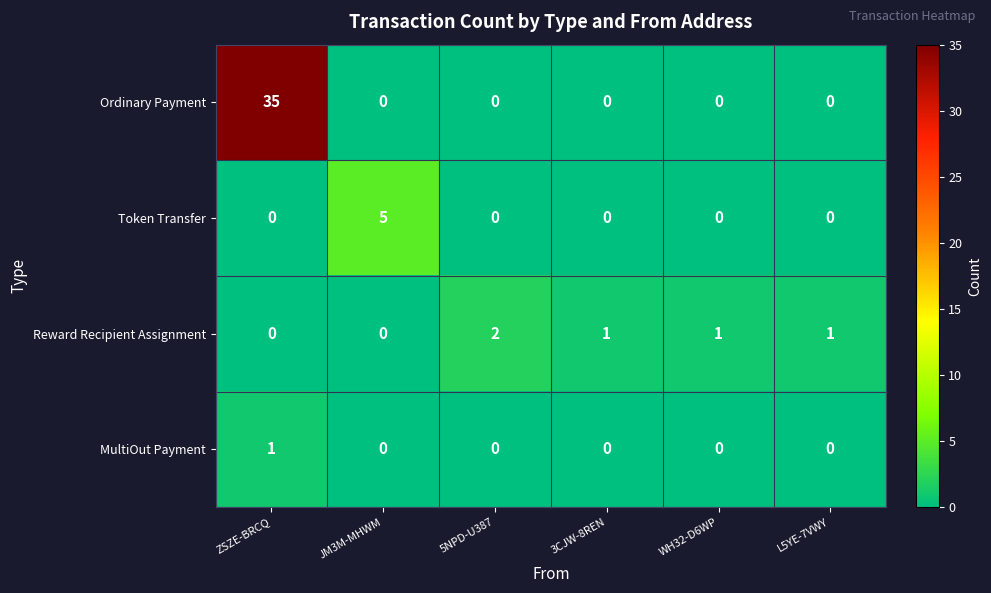

At which label does Reward Recipient Assignment first exceed 1?

5NPD-U387